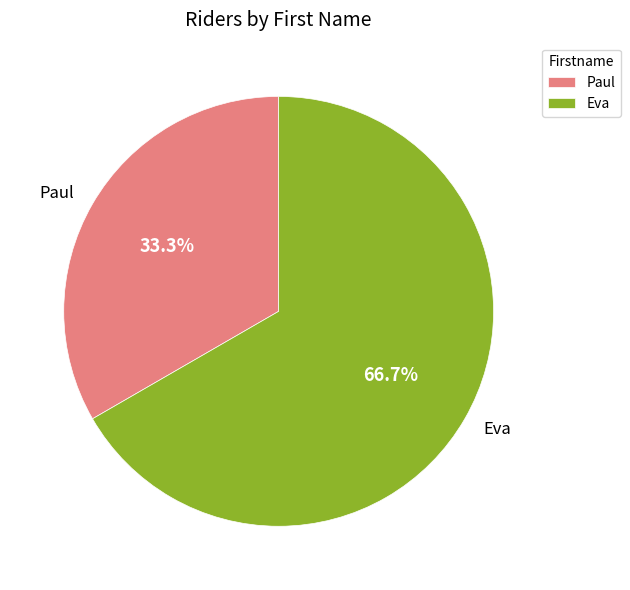

What percentage is the Eva slice, to the nearest percent?

67%